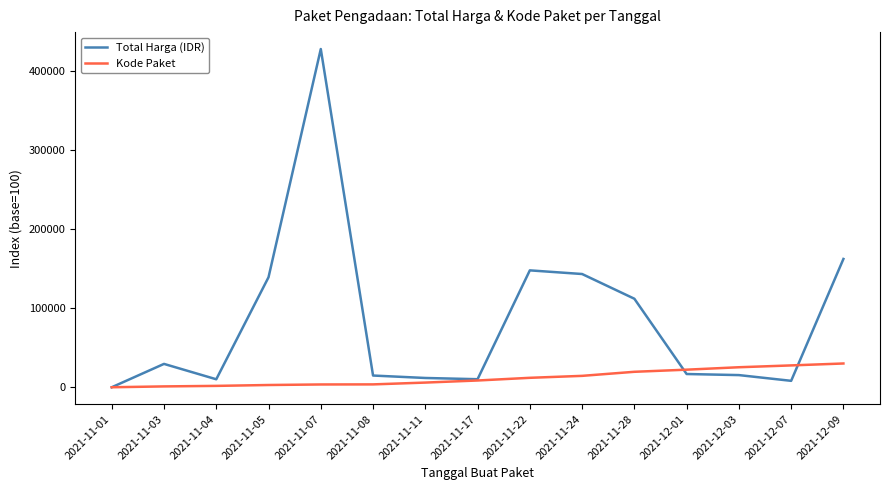

At which category is the sum across all series the highest?

2021-11-07